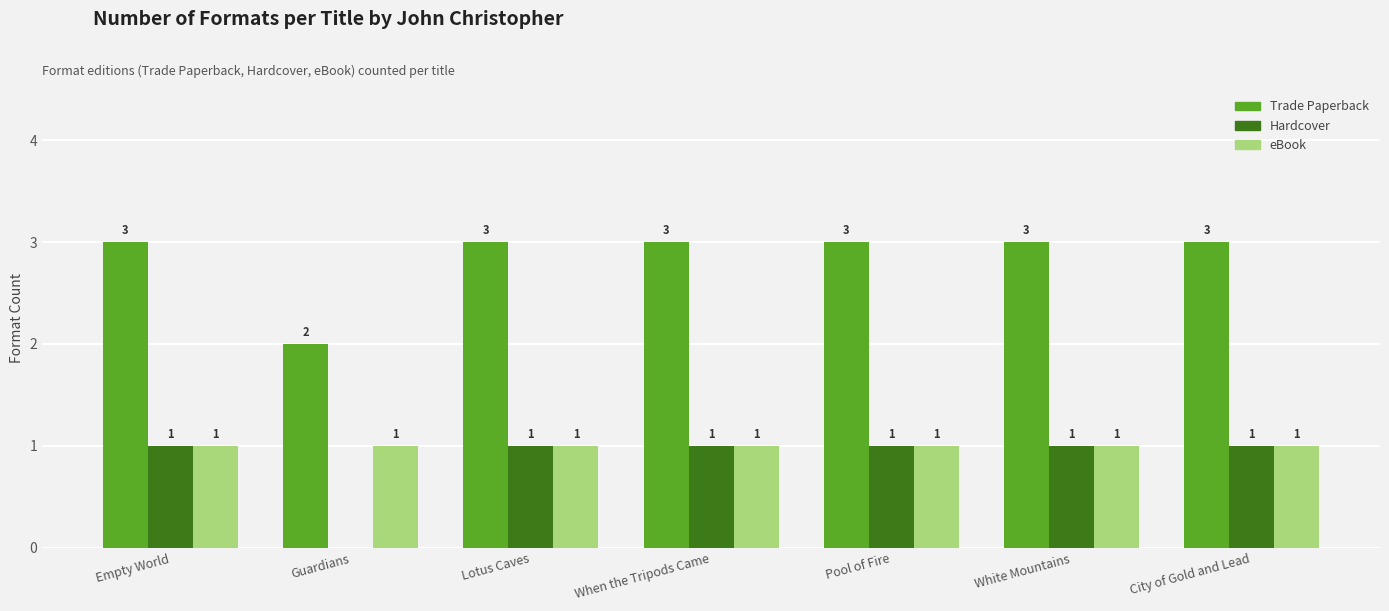

What is the sum of all eBook values?

7